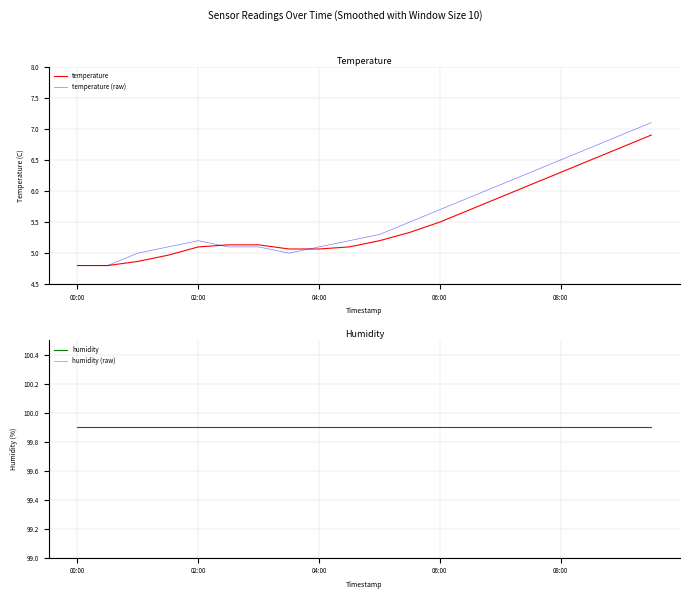

Does the chart display data point markers on the line(s)?

No